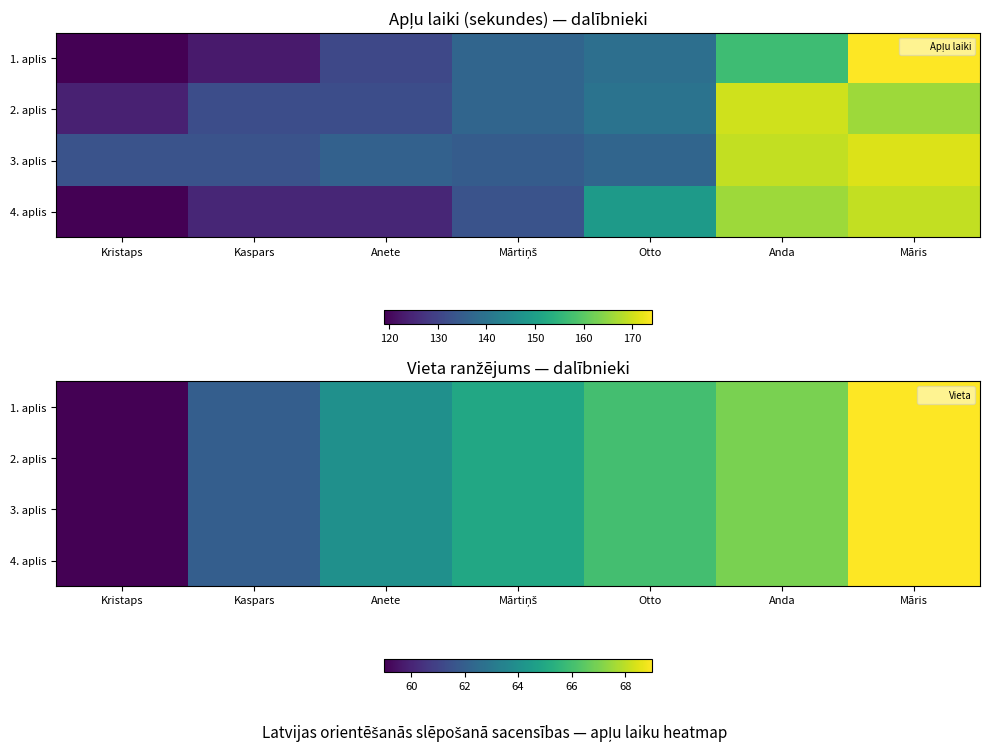

Which series has the largest range (max minus min)?

1. aplis